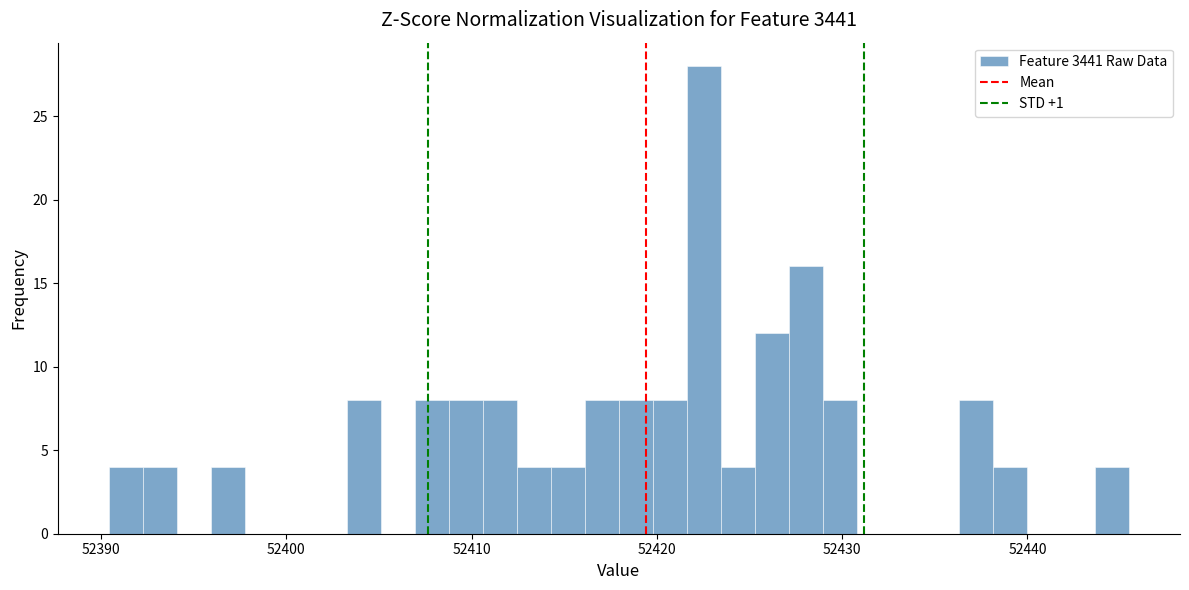

Read against the x-axis, roughly where is the centre of the tallest bar?

52423